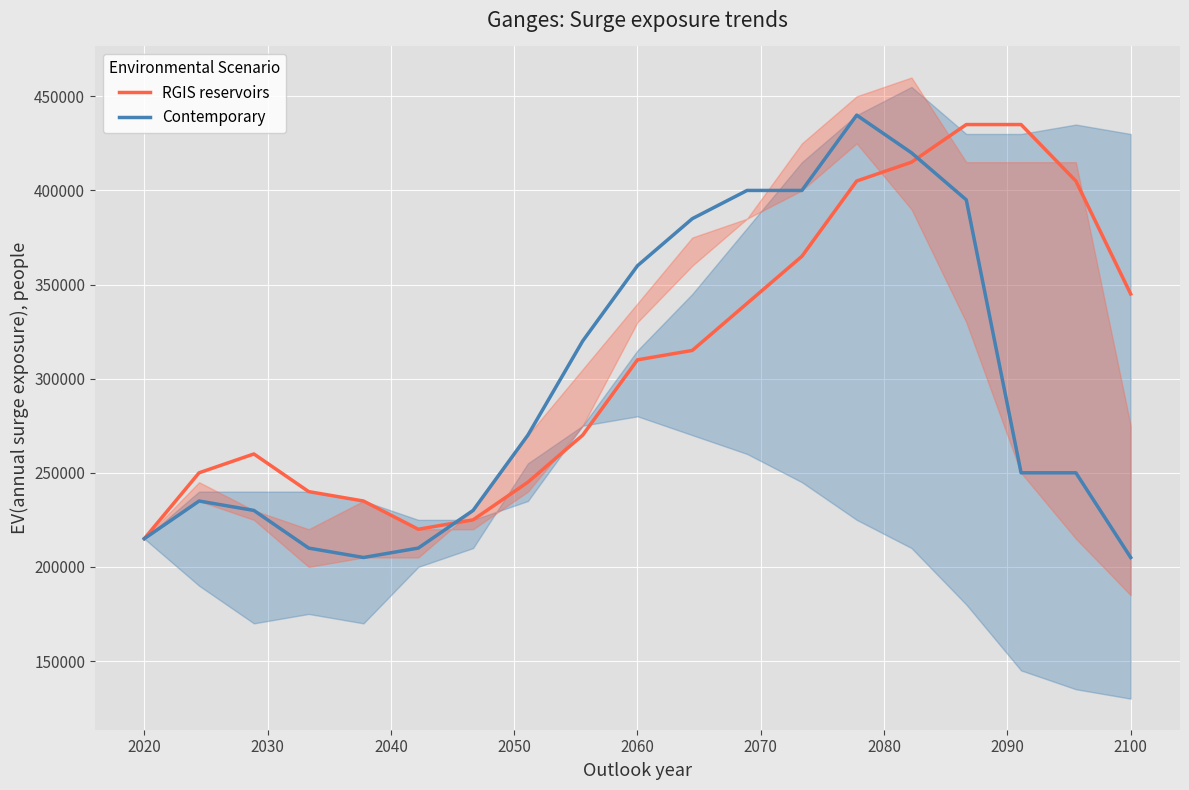

The value of RGIS reservoirs at 2100 is 345000. True or false?

True